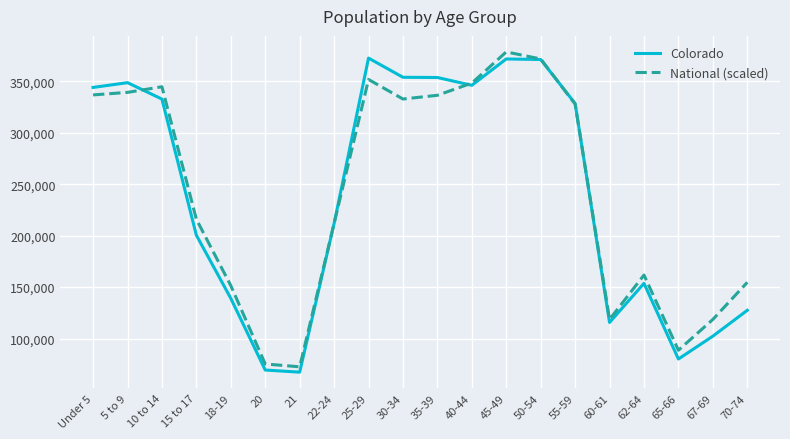

Which category has the highest value in the National (scaled) series?

45-49